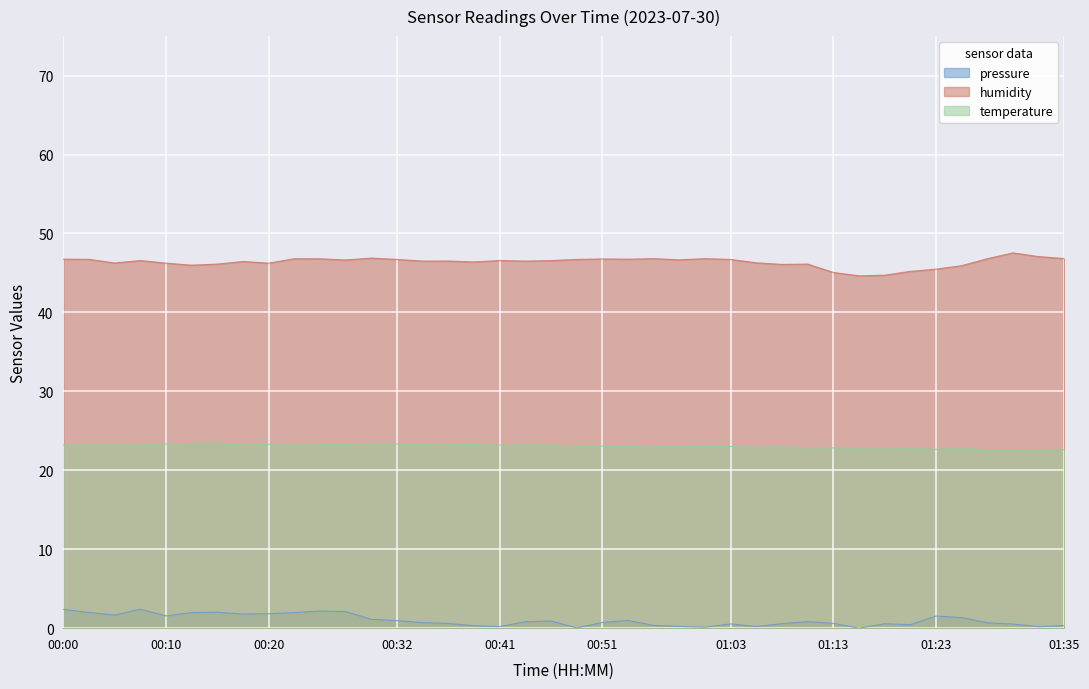

Is it true that humidity equals 63.7 at 00:32?

False